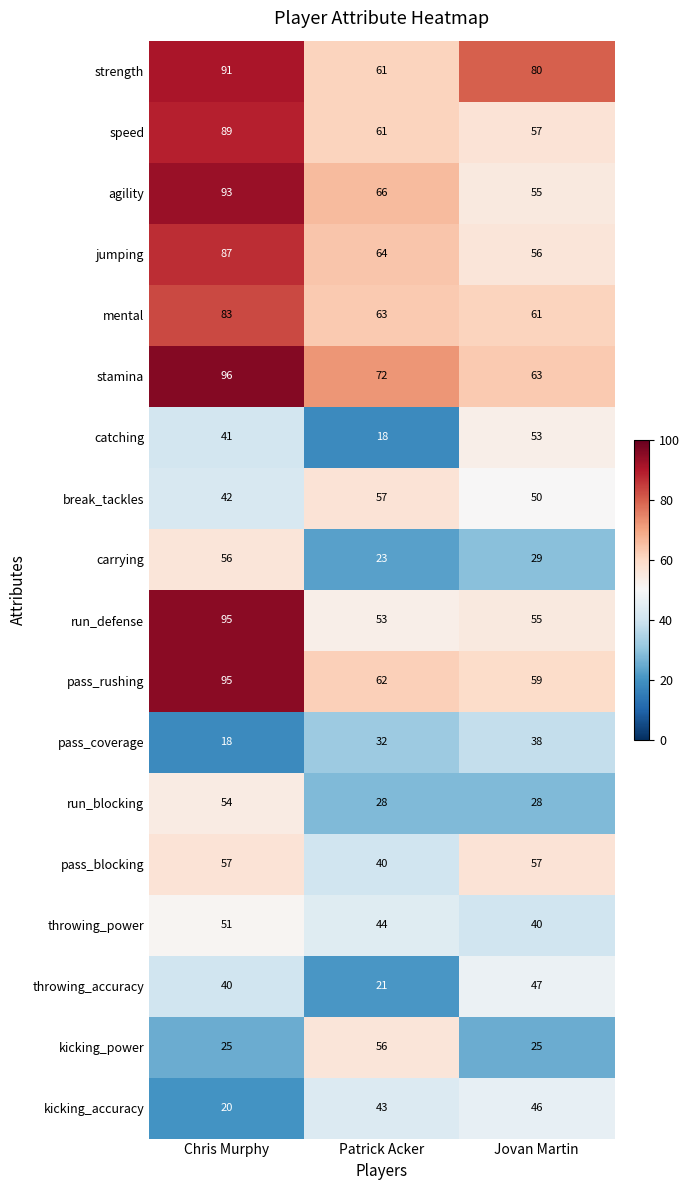

What is the difference between the maximum and second lowest values in the run_blocking series?

26